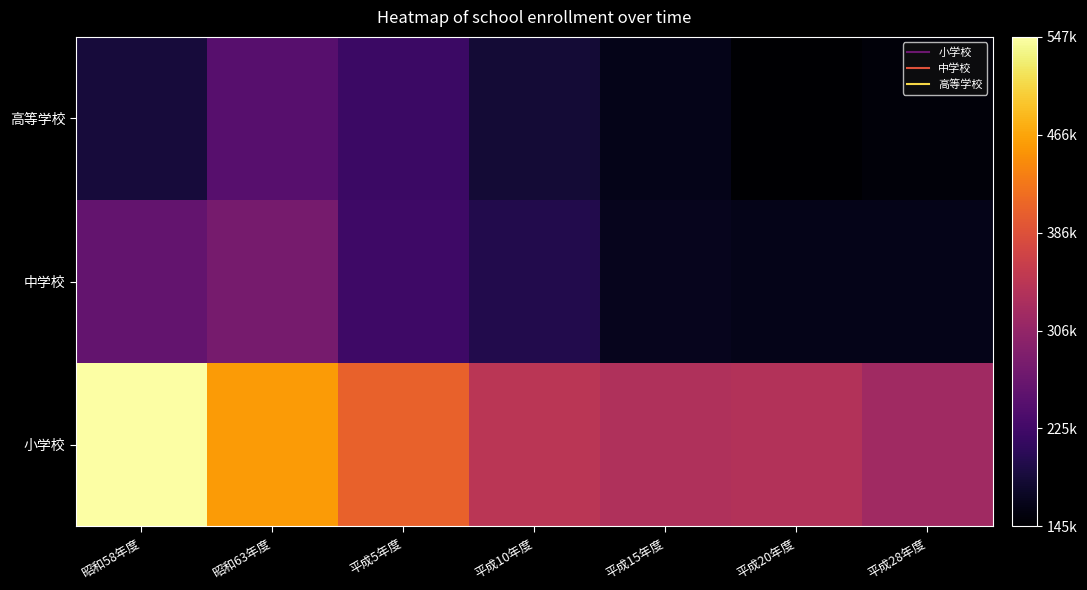

Between 平成5年度 and 平成10年度, which series saw the biggest shift?

小学校